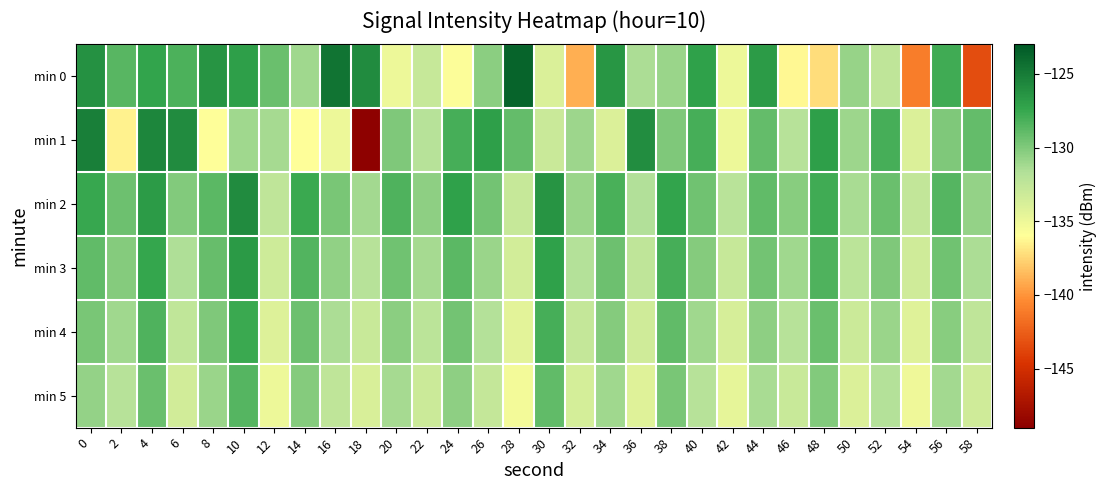

At which category does the chart reach its minimum across all series?

18